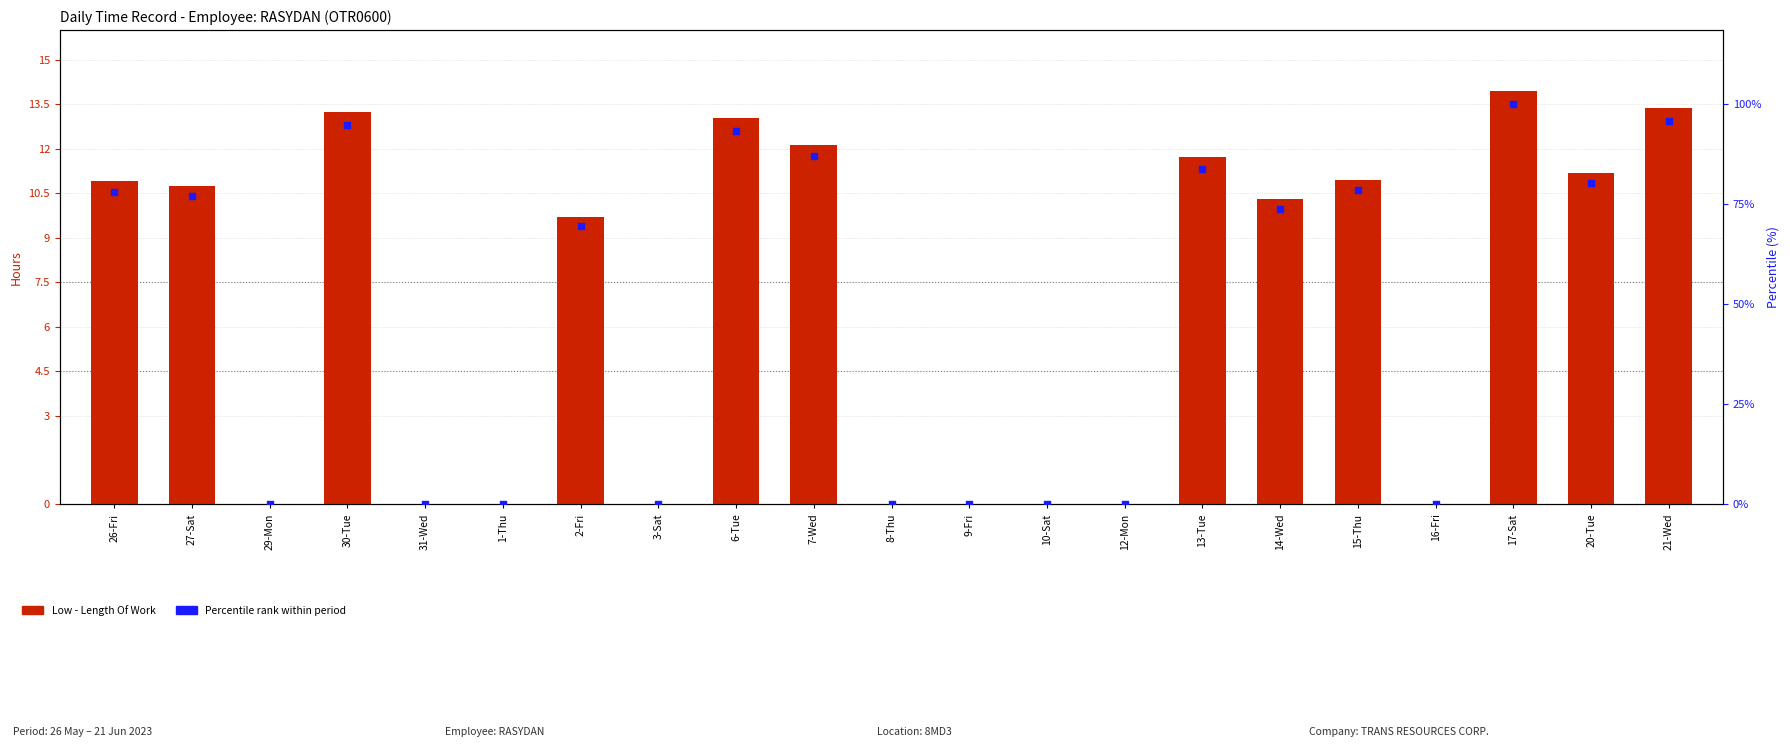

Which series contains the highest Y value?

percentile rank within the sample